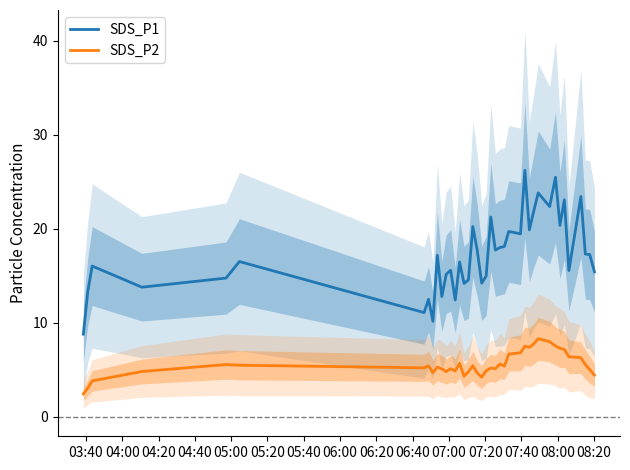

What is the smallest value displayed?

2.5